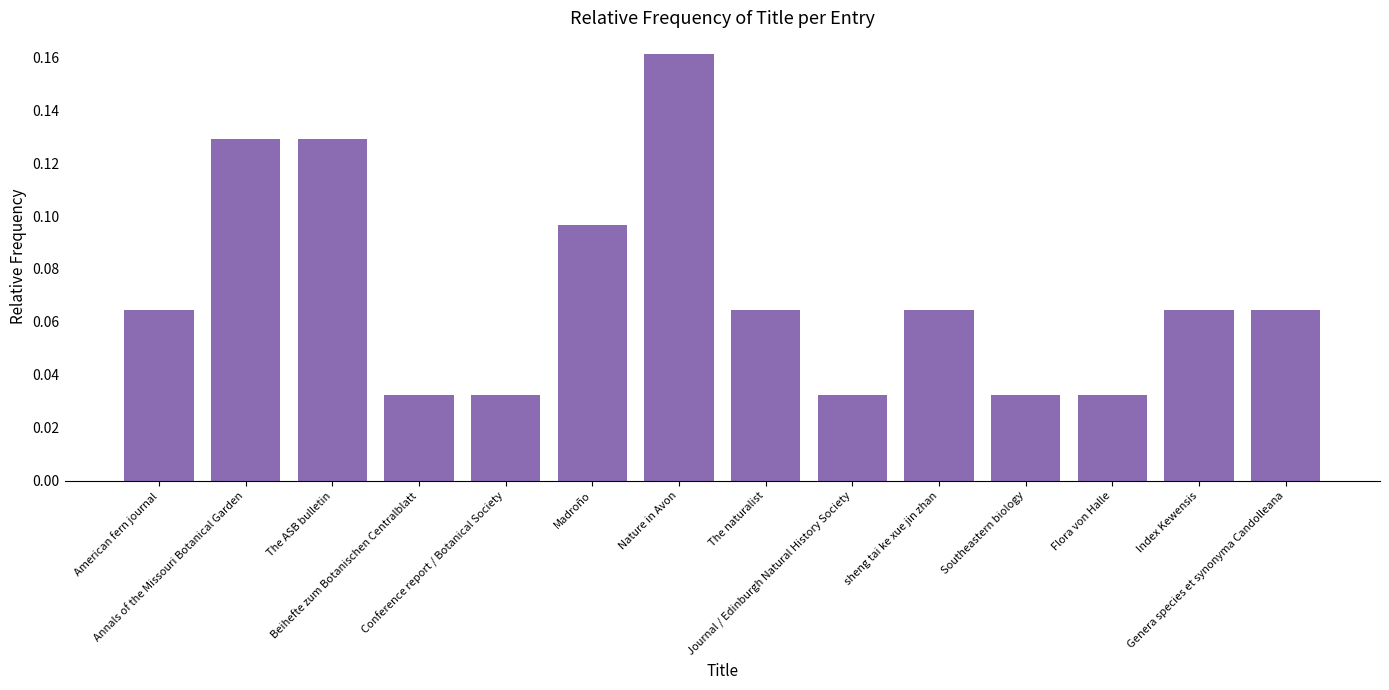

What is the sum of all values?

1.0